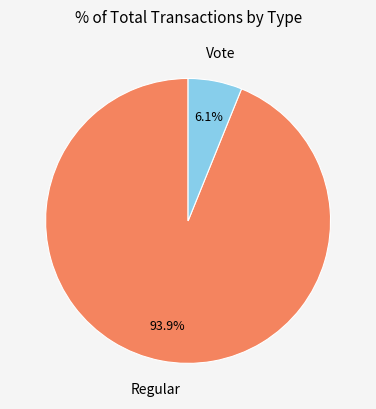

How much of the chart is everything except Vote?

93.9%